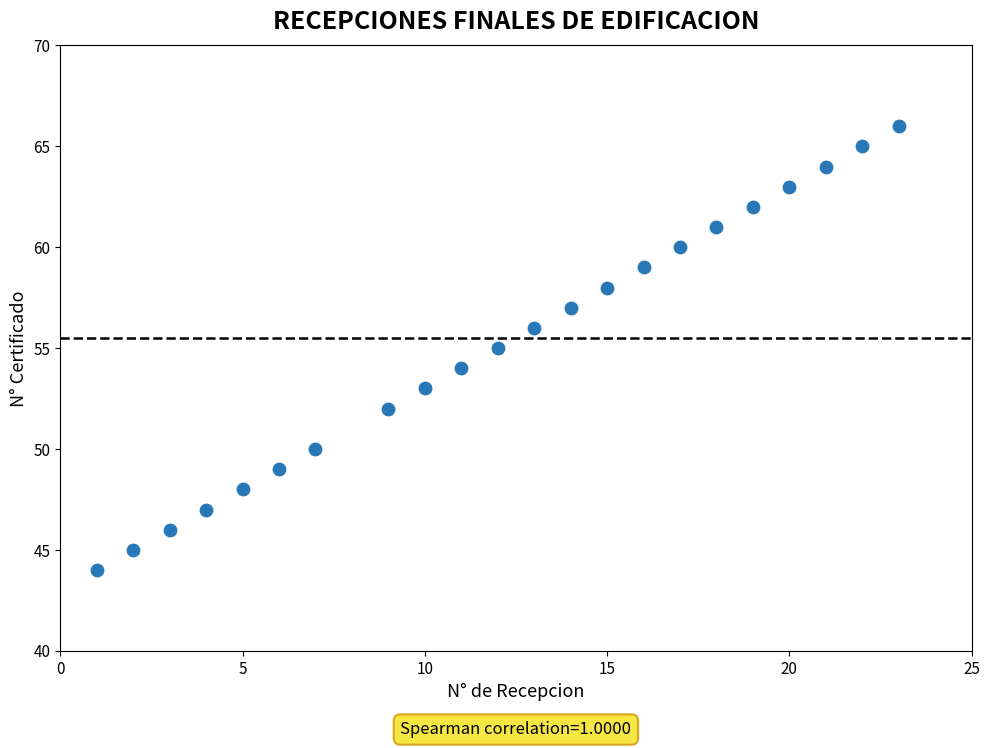

What is the range of Y values (max minus min)?

22